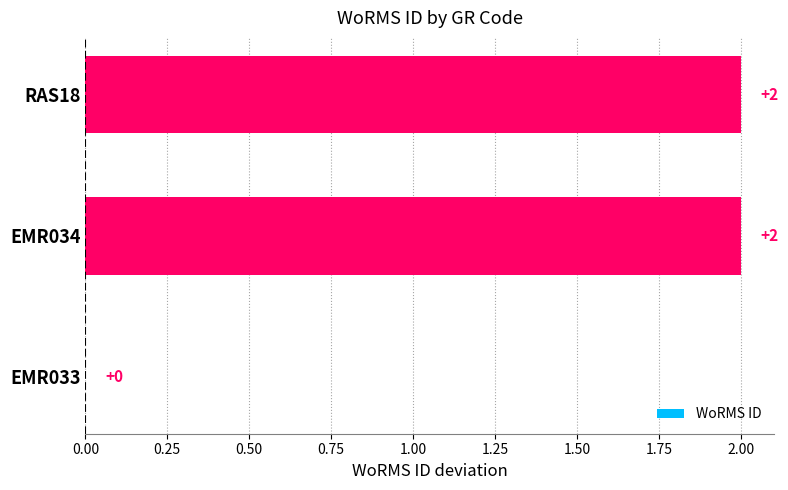

What is the average value?

1